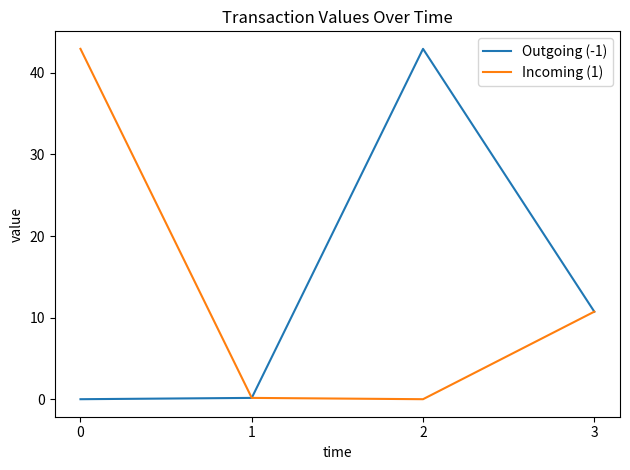

What is the maximum value shown in the chart?

42.9